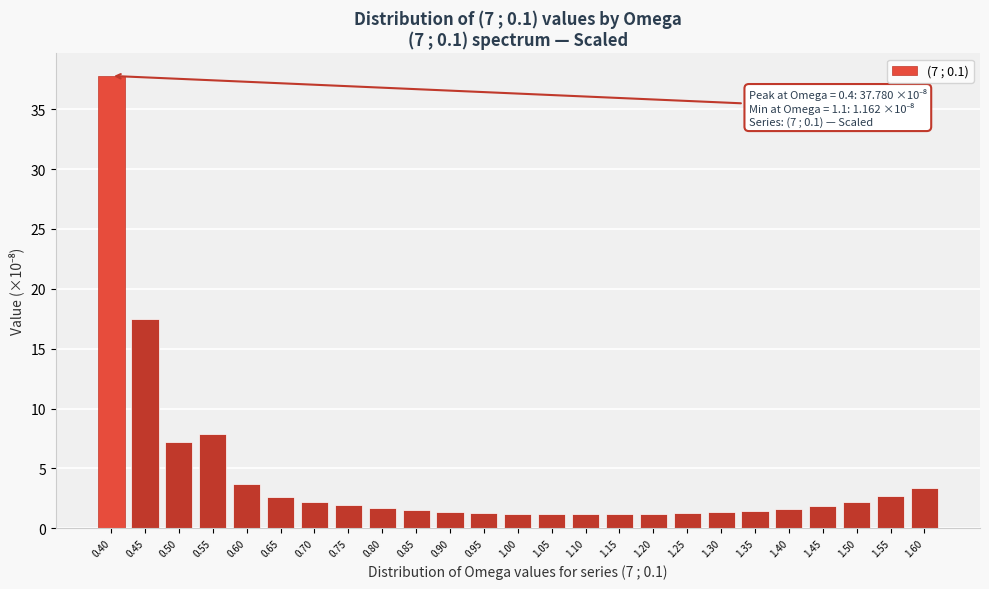

What is the label of the 17th bar from the right?

0.80